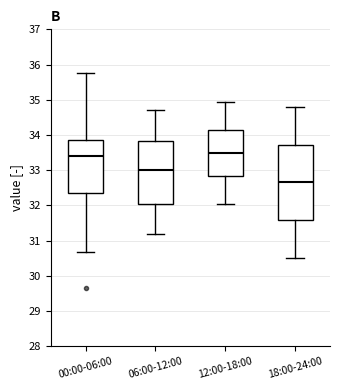

Where does the lower whisker of the box for 18:00-24:00 end on the y-axis? The values are not printed on the chart, so give them approximately, as read against the axis.

30.5